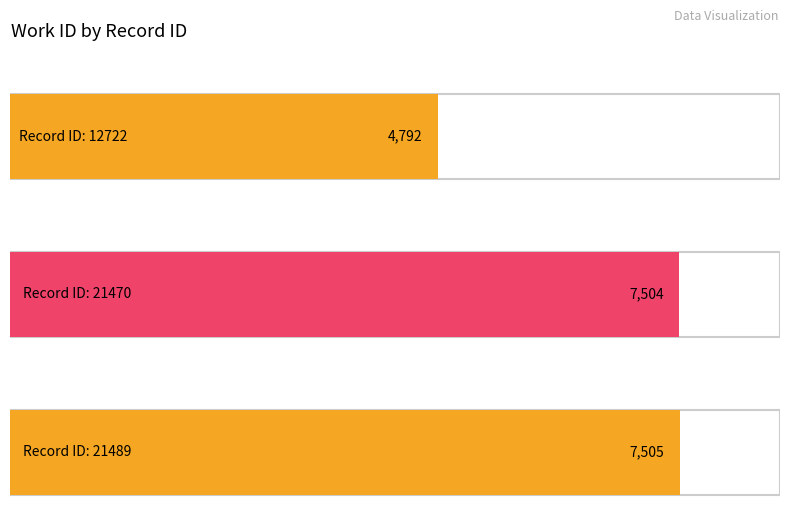

What is the smallest value displayed?

4792